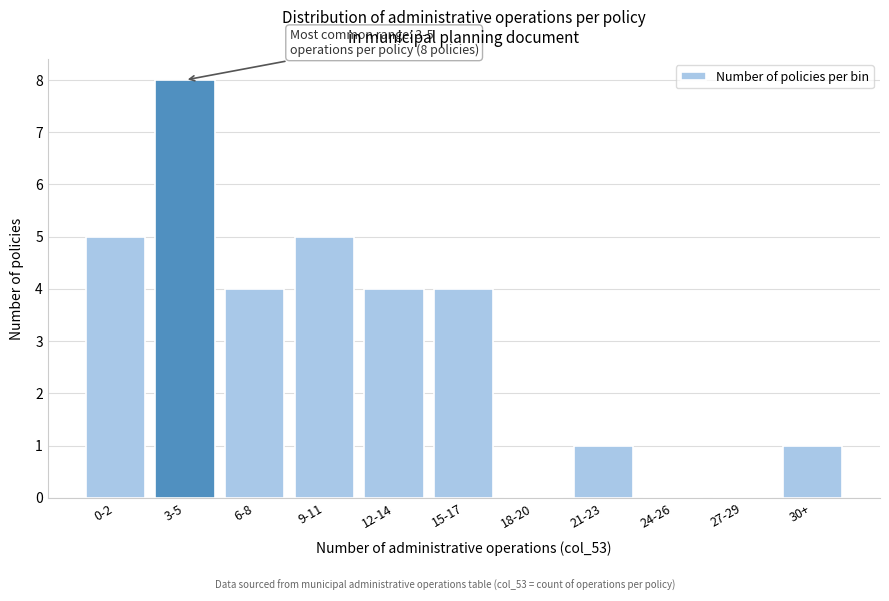

Reading left to right, list all the values displayed in this chart.

0-2=5	3-5=8	6-8=4	9-11=5	12-14=4	15-17=4	18-20=0	21-23=1	24-26=0	27-29=0	30+=1